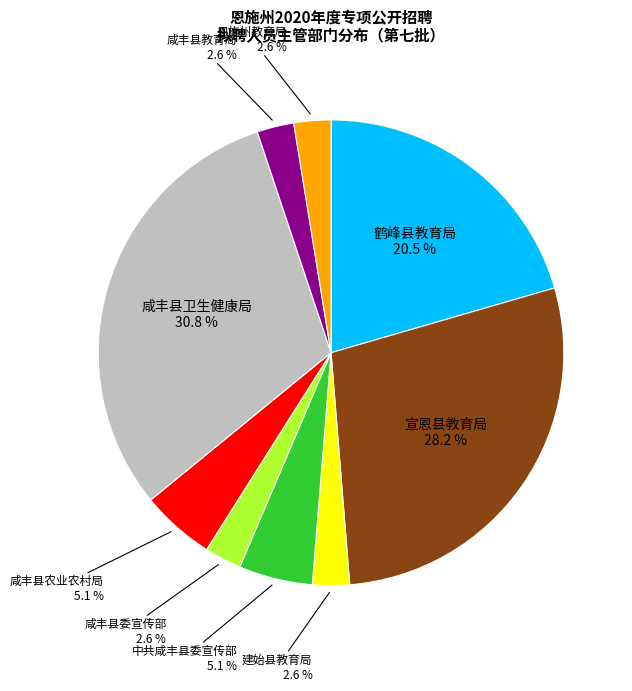

True or false: 咸丰县农业农村局 accounts for 5% of the total.

True